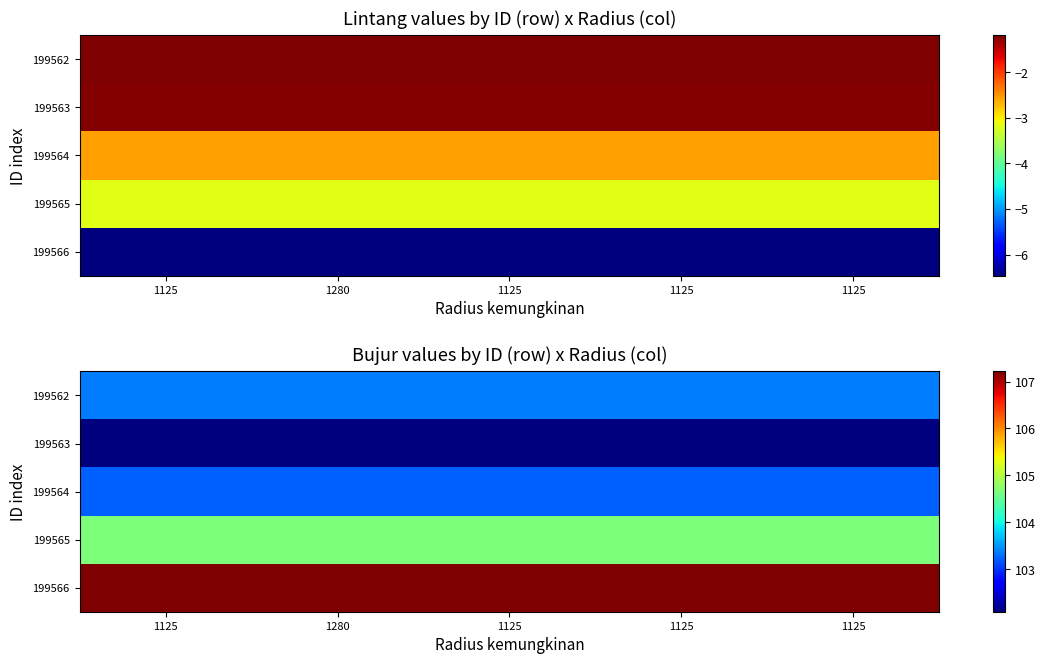

What is the total value across all series at 1125?

520.6